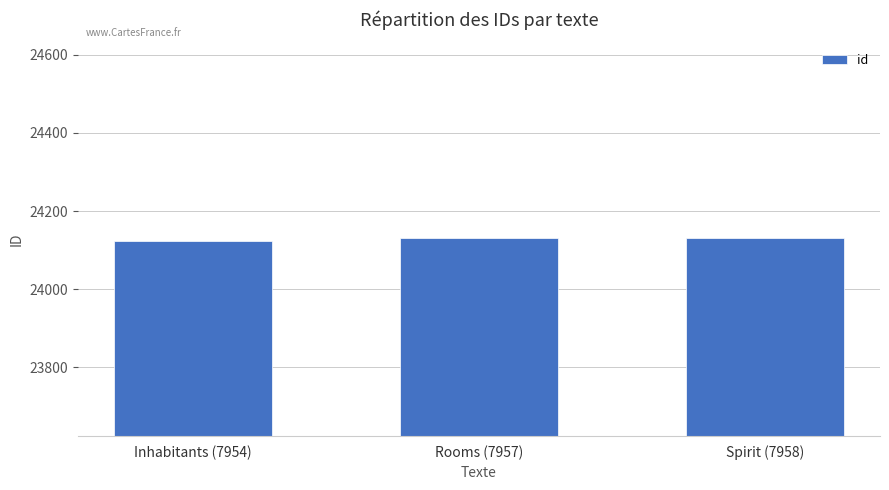

Where is the data nearest to the value 24128?

Rooms (7957)